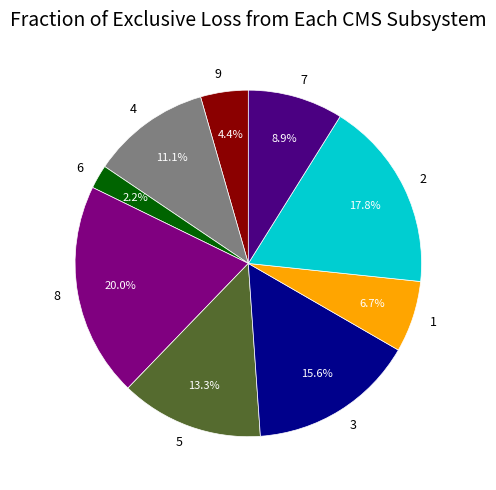

To the nearest percent, what percentage of the pie is 9?

4%